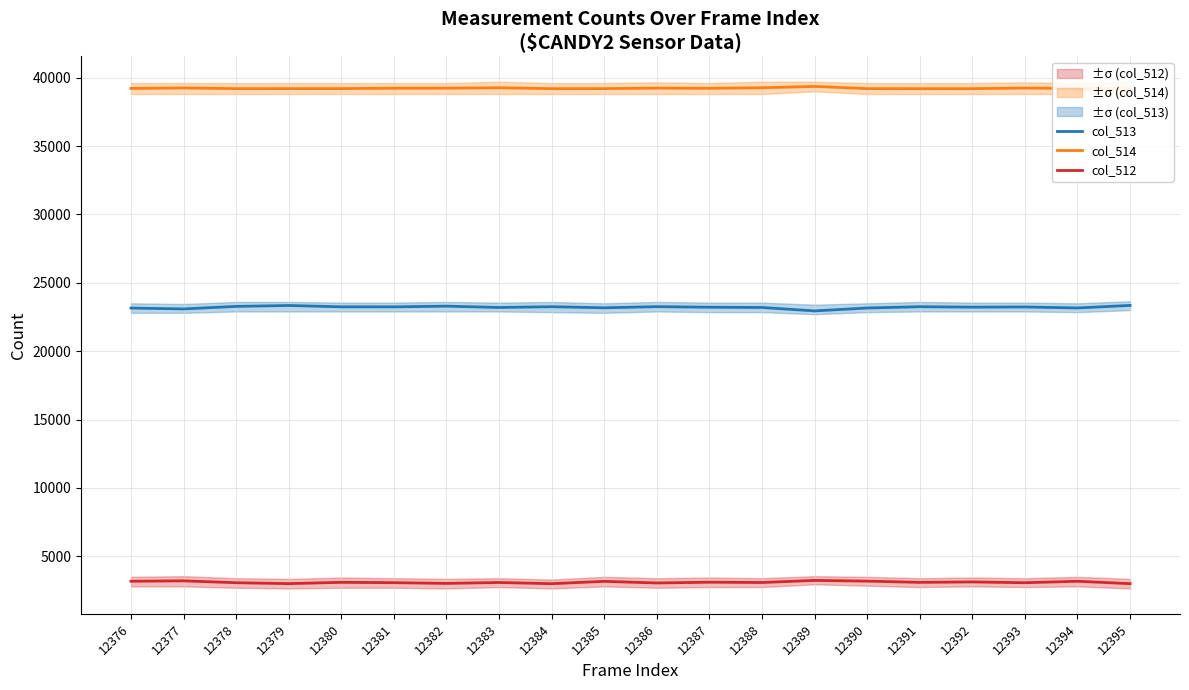

At which category is the sum across all series the highest?

12376